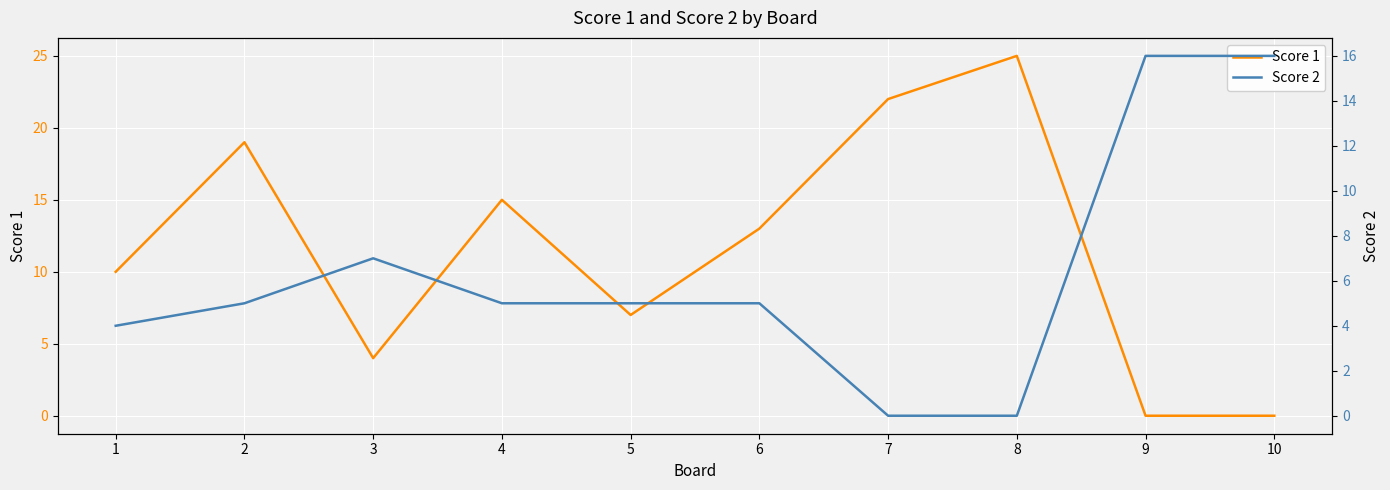

Between 6 and 5, which is larger?

6